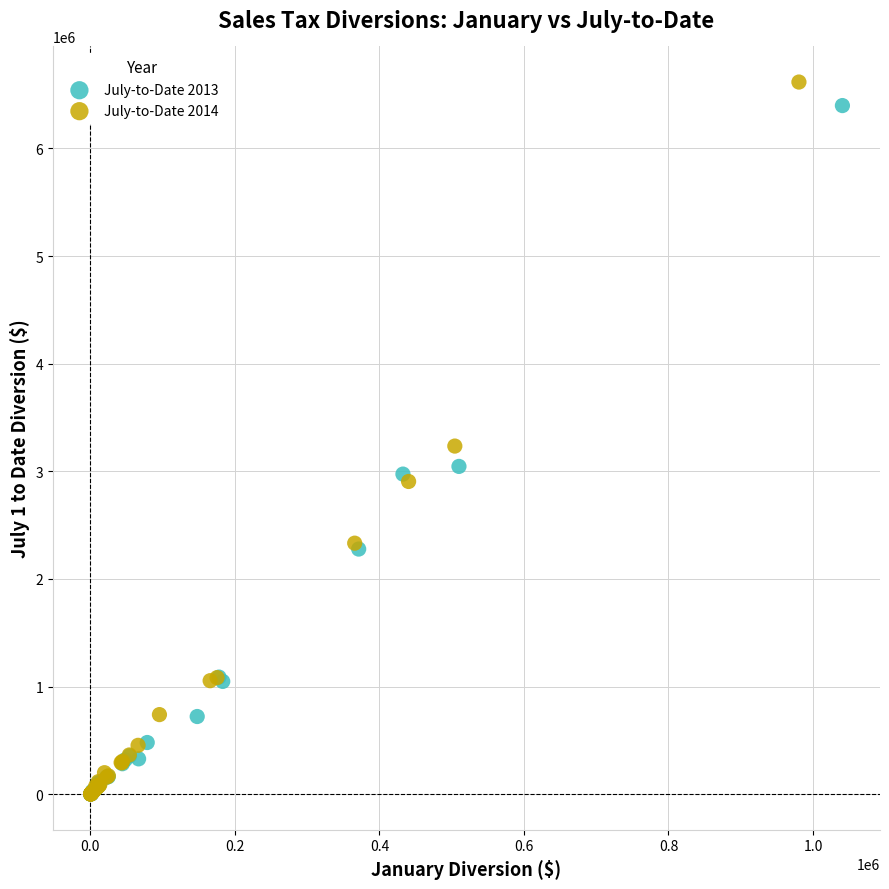

What are all the series names shown in the legend?

July-to-Date 2013, July-to-Date 2014